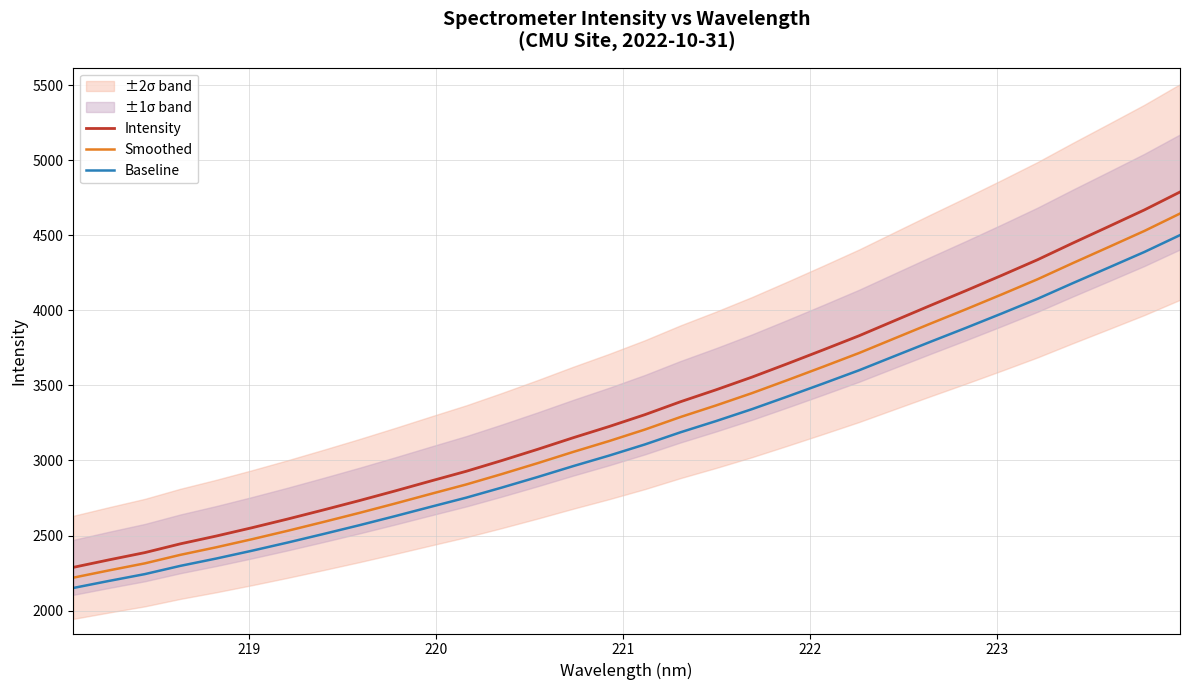

What is the minimum value for Baseline?

2151.0